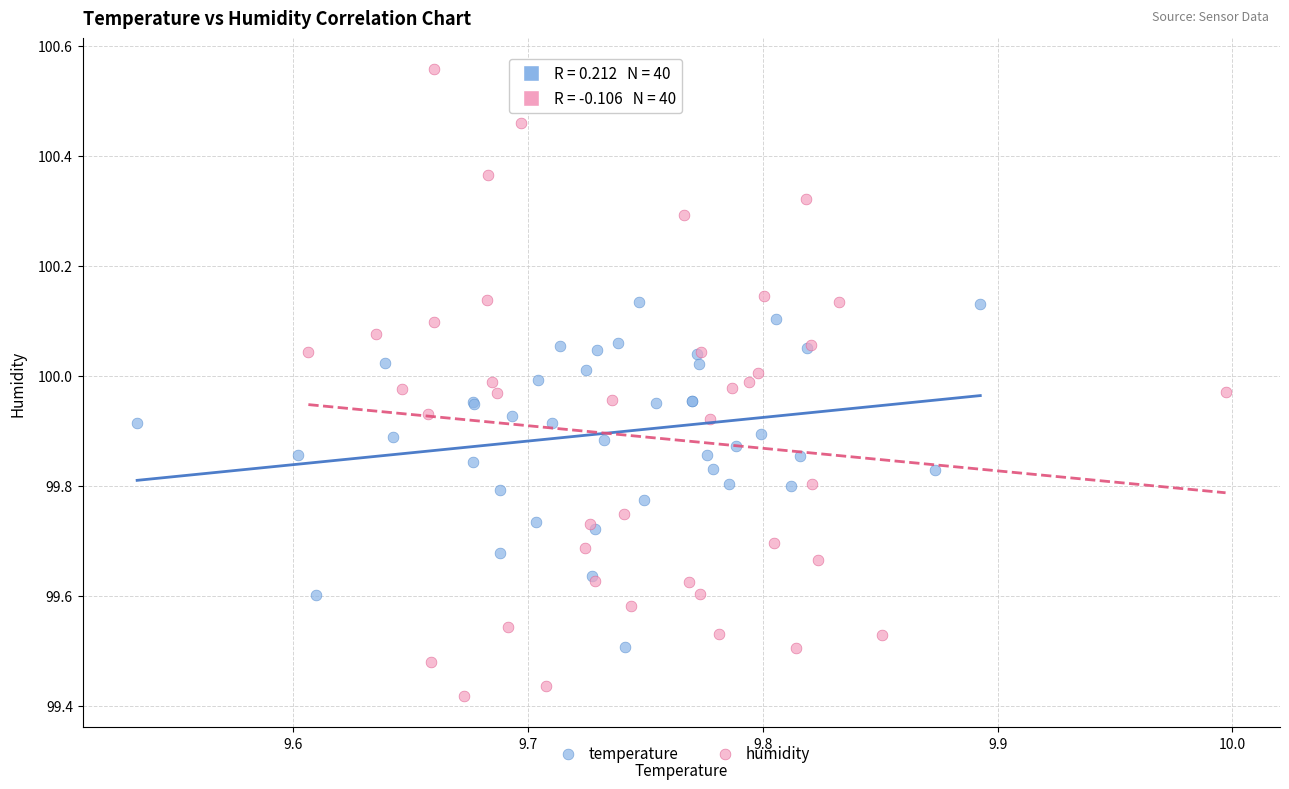

Which series reaches the minimum Y coordinate?

humidity